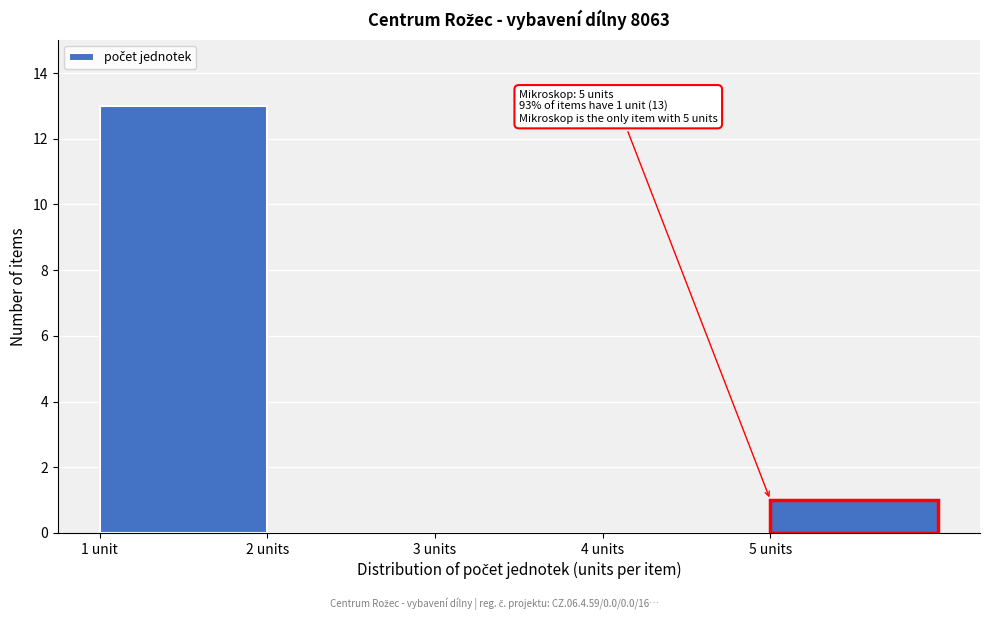

Reading right to left, extract all data points from this chart.

5 units=1	4 units=0	3 units=0	2 units=0	1 unit=13